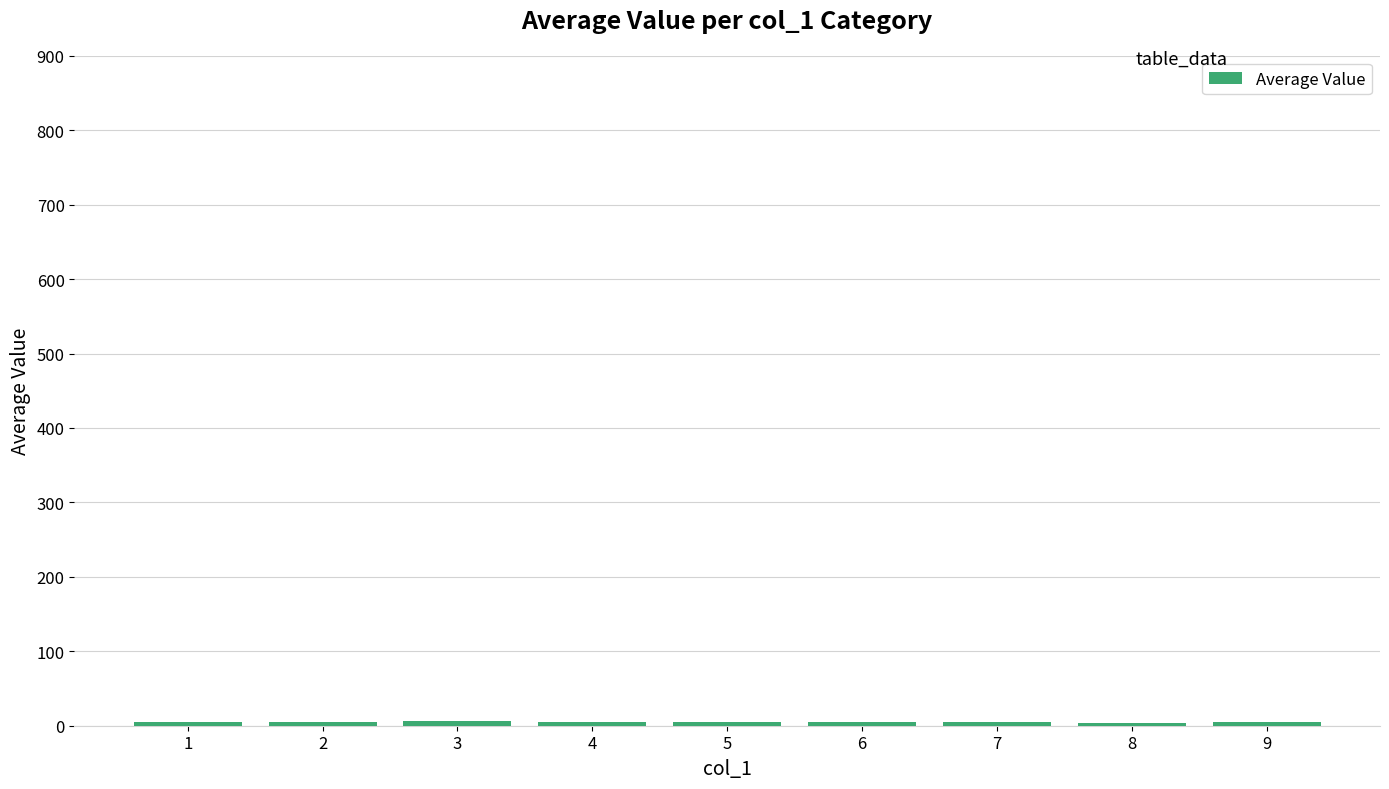

What is the average value?

5.0